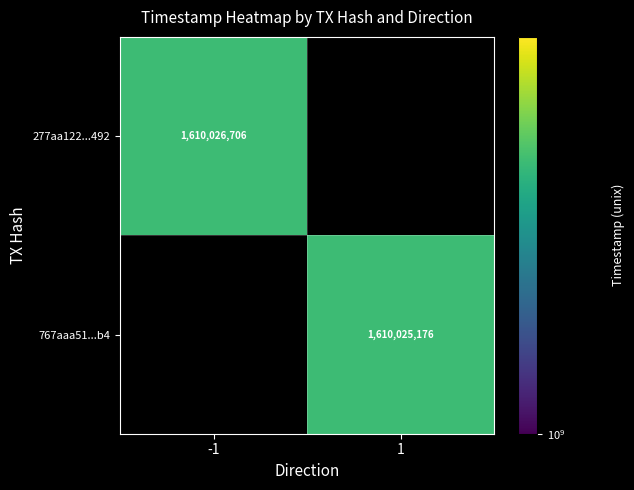

Reading left to right, transcribe all the data shown in this chart.

277aa122692c23fbbba590b5d57c15695b9b492: direction=-1	time_stamp=1610026706
767aaa51098db966d6456c12b81c6cf446009b4: direction=1	time_stamp=1610025176